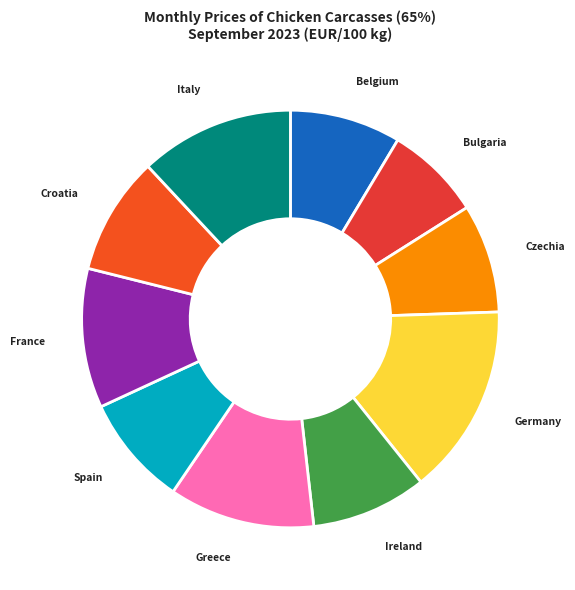

What is the ratio of the value at Italy to the value at France?

1.1